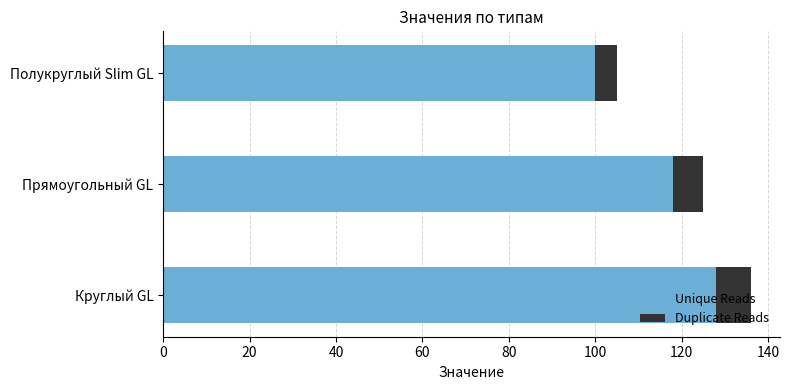

How many categories are shown in the chart?

3